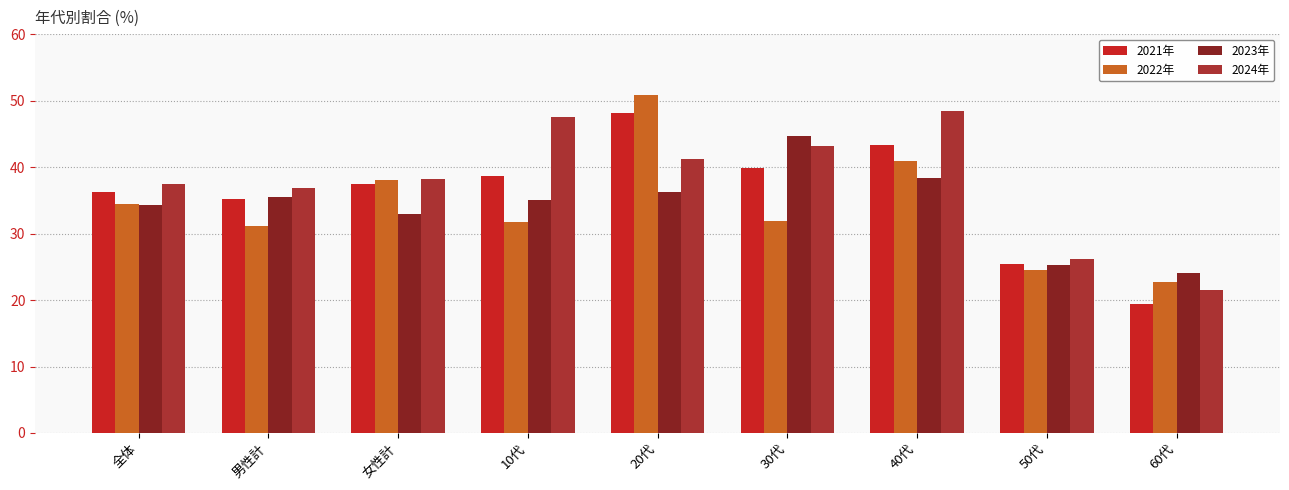

At which category does the chart reach its minimum across all series?

60代